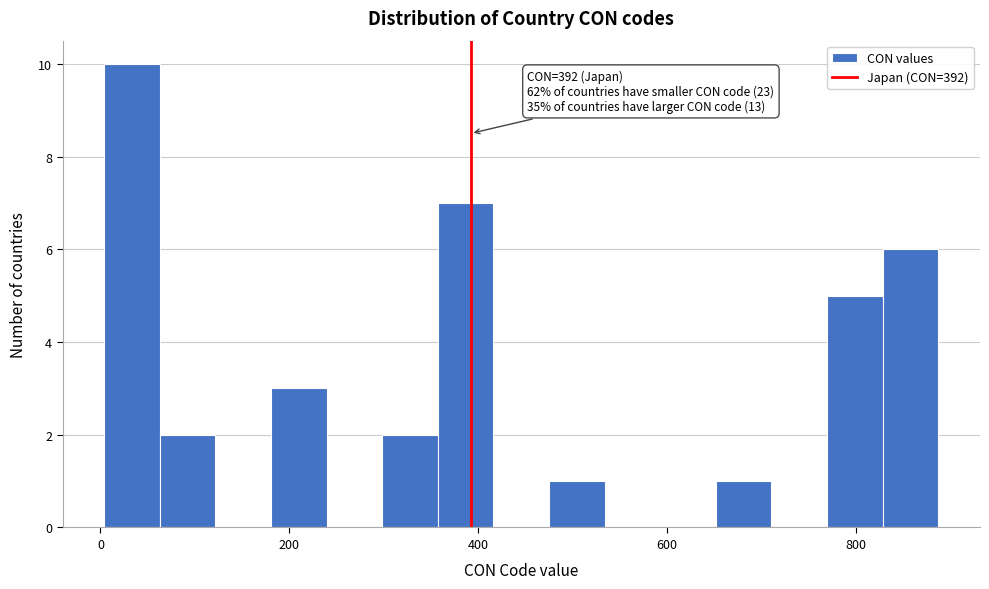

Around what value on the x-axis is the tallest bar? Give the approximate position of its centre, as read against the axis.

40